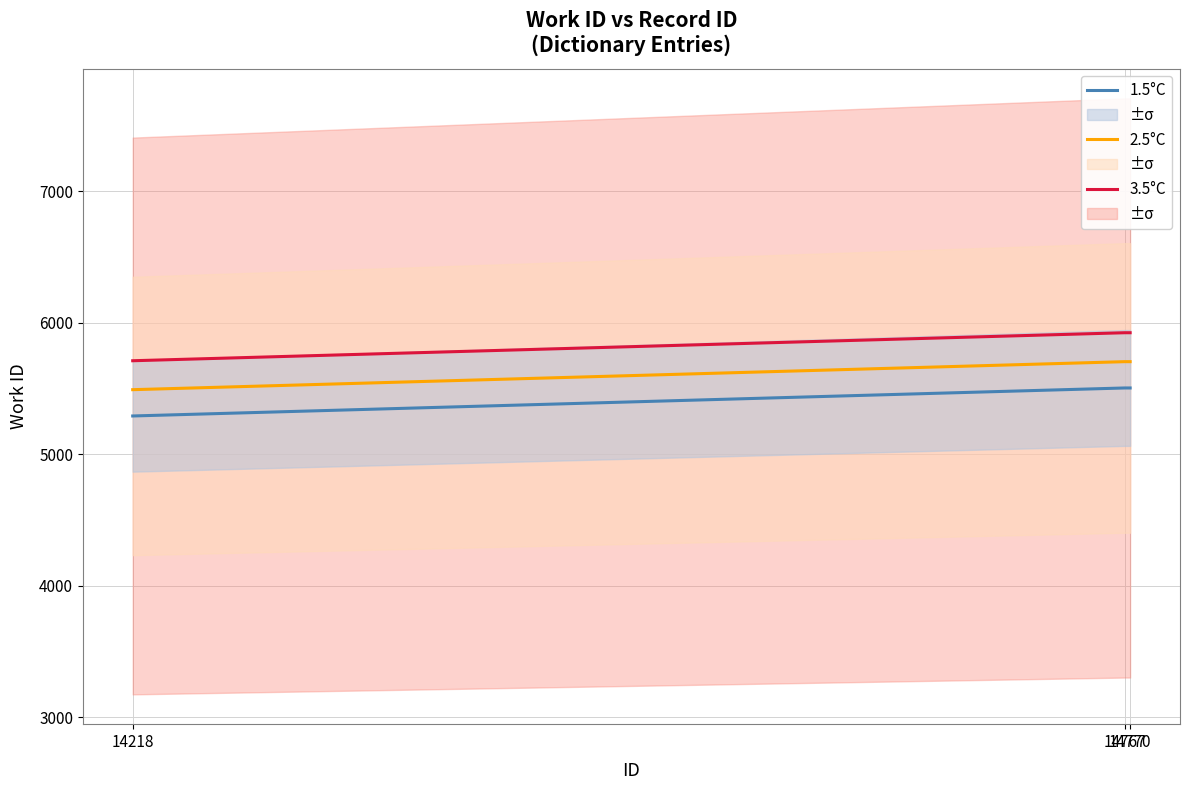

What is the highest value of the 3.5°C series?

5925